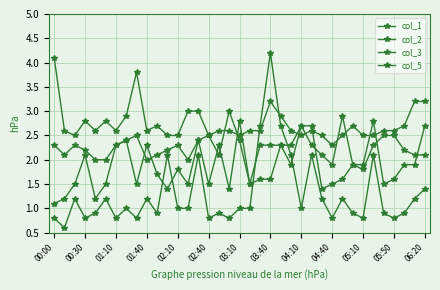

Does the chart have visible grid lines?

Yes